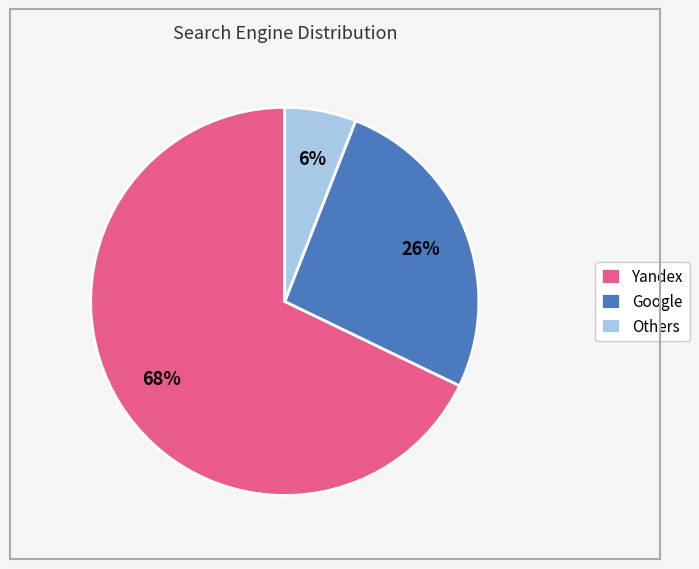

Which slice is the smallest?

Others